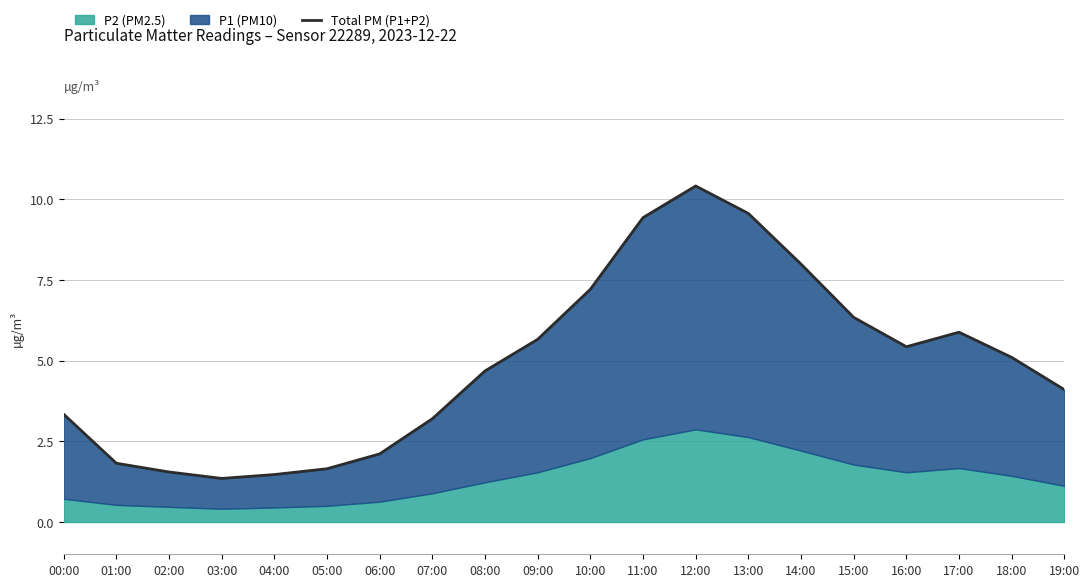

How many data points are less than 5?

10